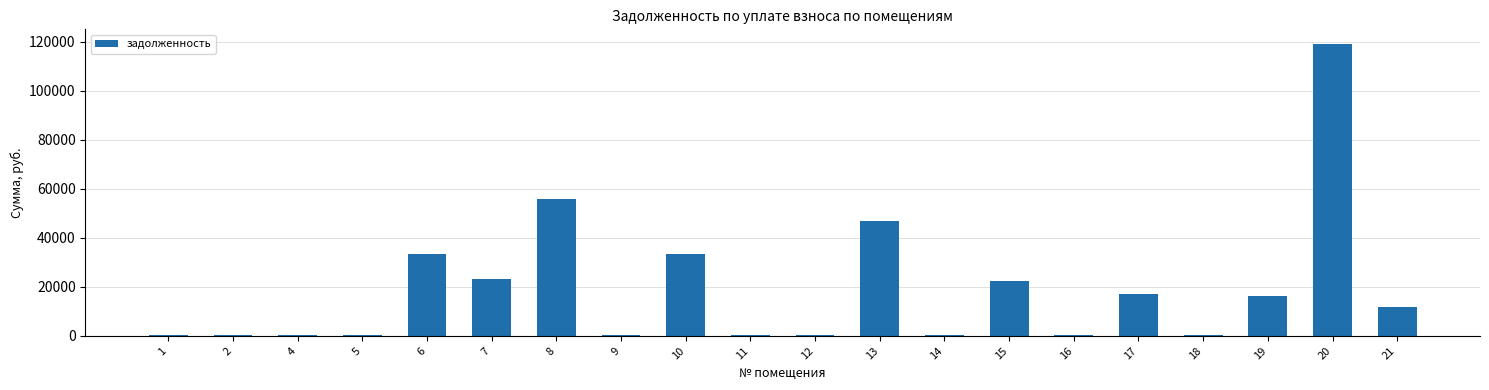

The value at 20 is 164974.4. True or false?

False